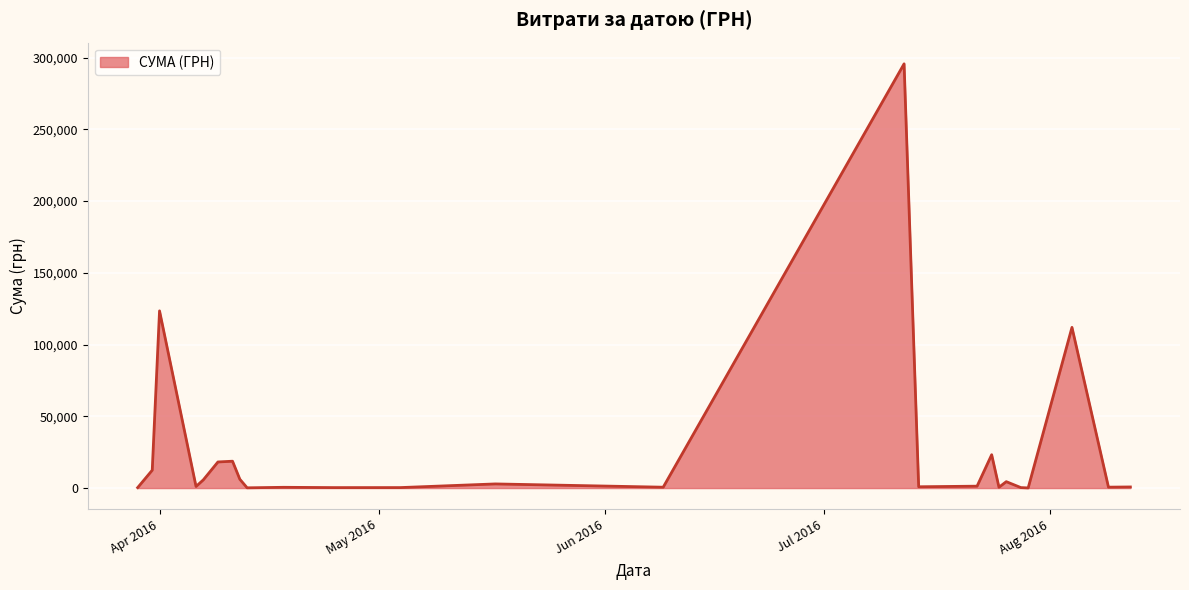

What is the greatest value displayed?

295638.6